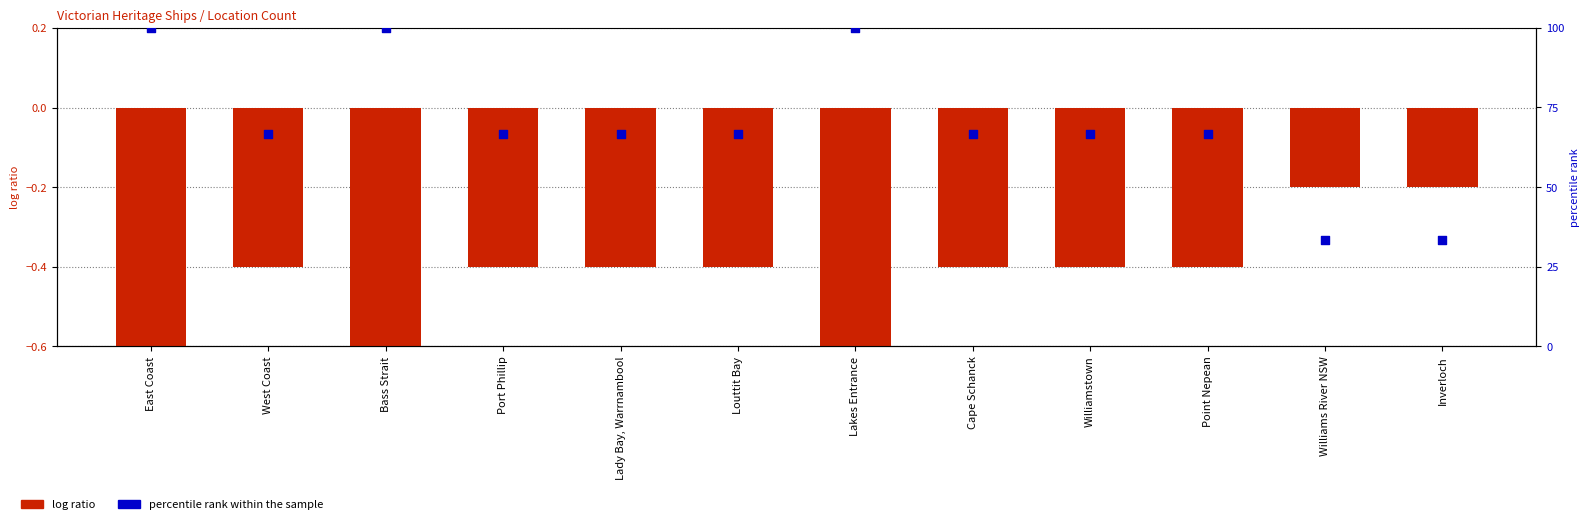

What are all the series names shown in the legend?

log ratio, percentile rank within the sample